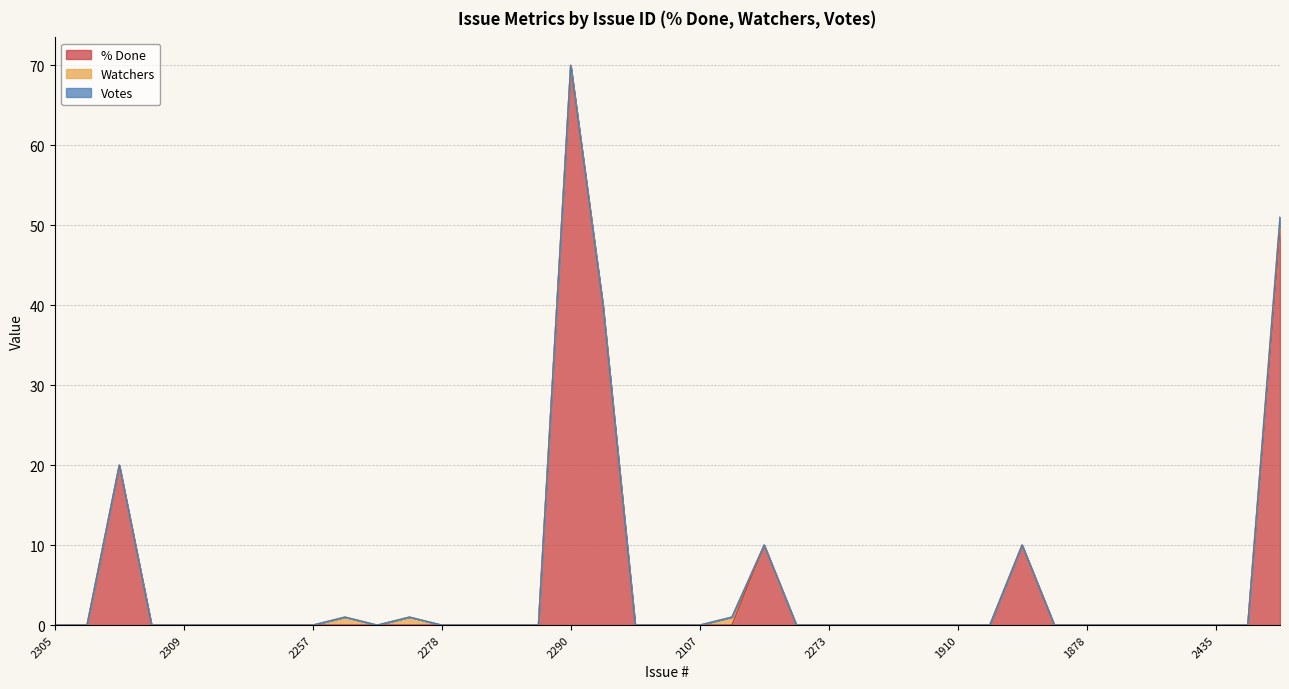

How many times do % Done and Watchers cross each other?

1